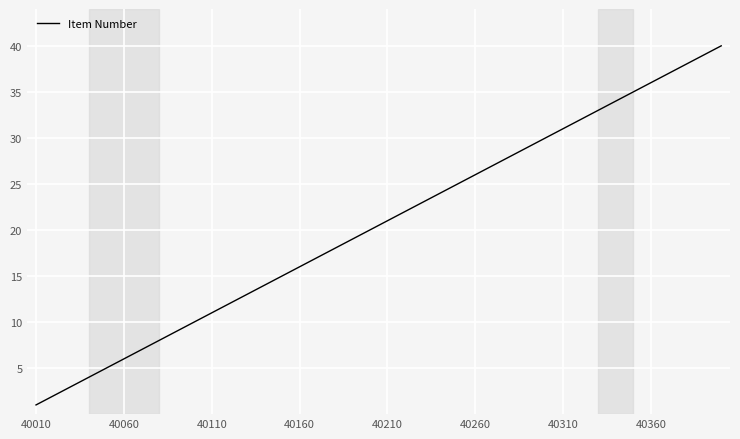

What is the maximum value shown in the chart?

40